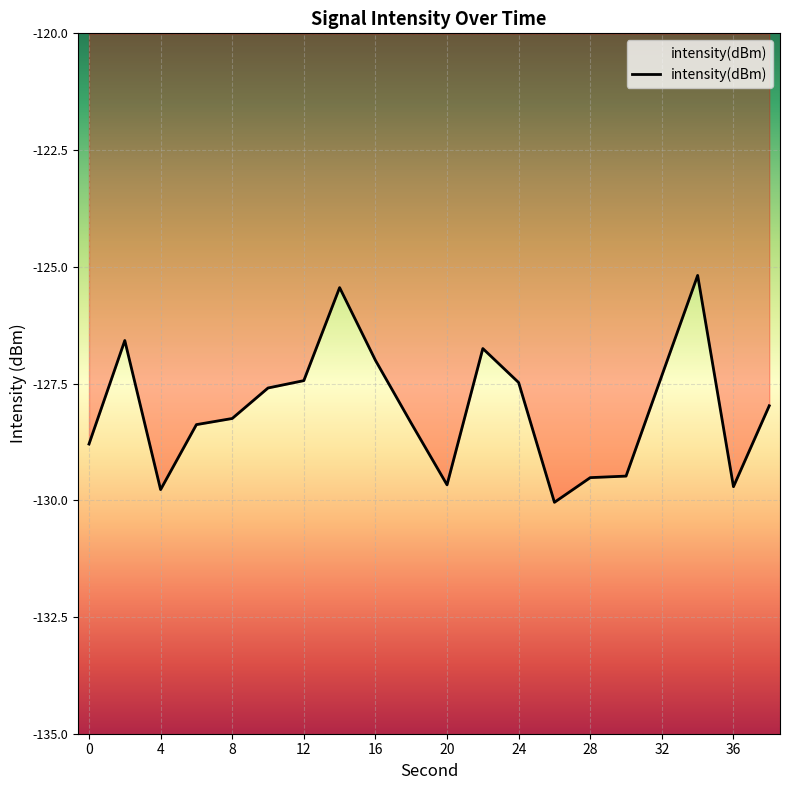

At which category does the data reach its first local peak?

2